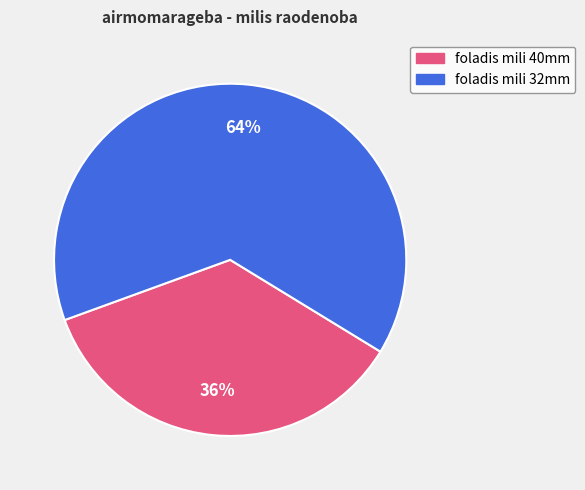

What percentage is the foladis mili 32mm slice, to the nearest percent?

64%